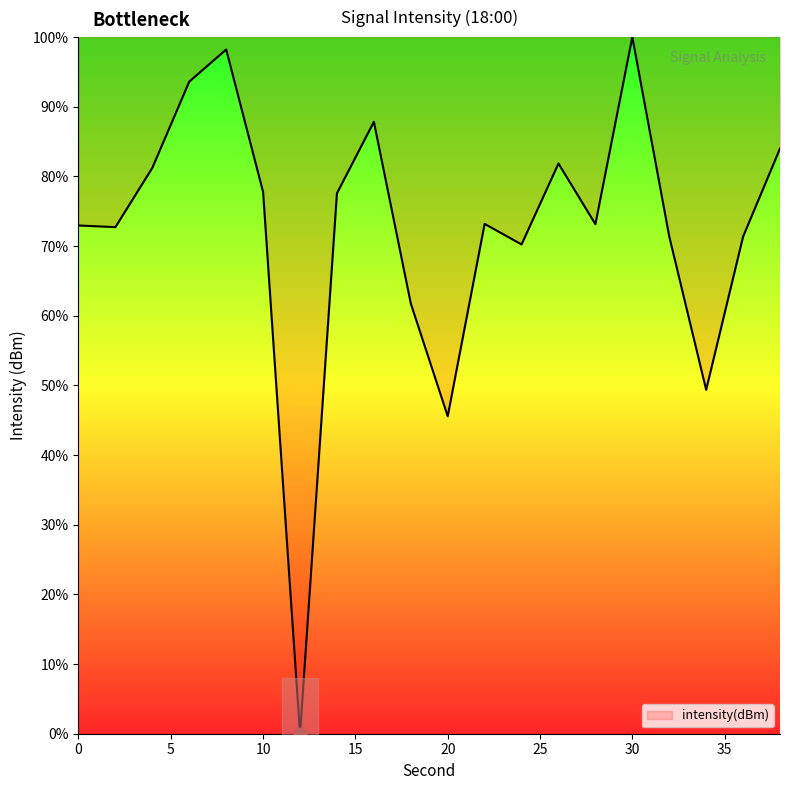

What is the change in value from 12 to 38?

+84.0